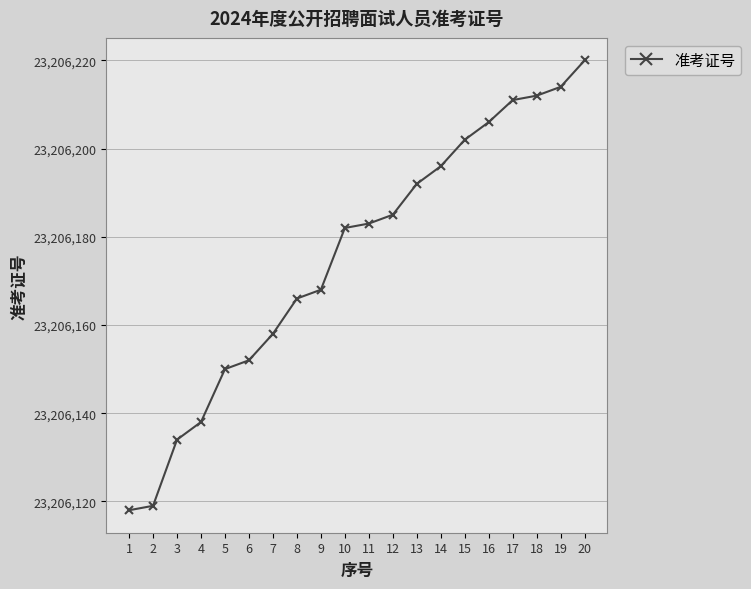

How many lines are shown in the chart?

1